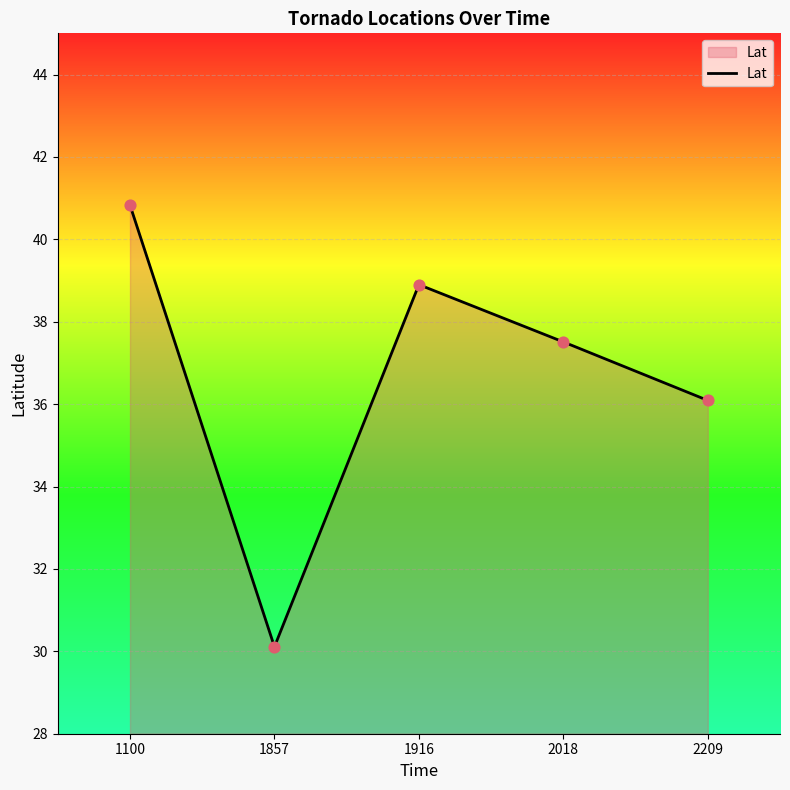

Between 1100 and 1916, which is larger?

1100